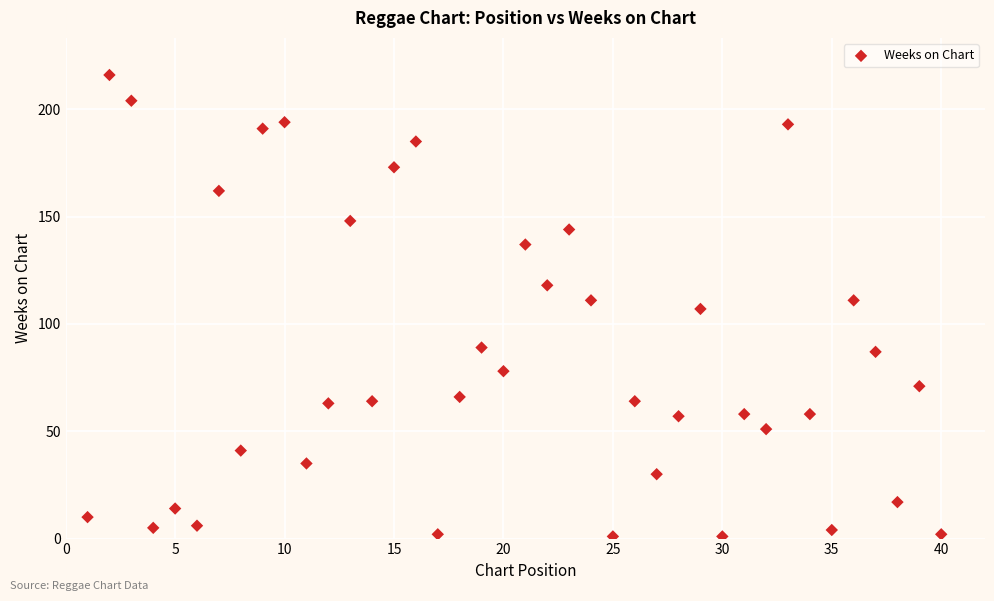

What is the range of Y values (max minus min)?

215